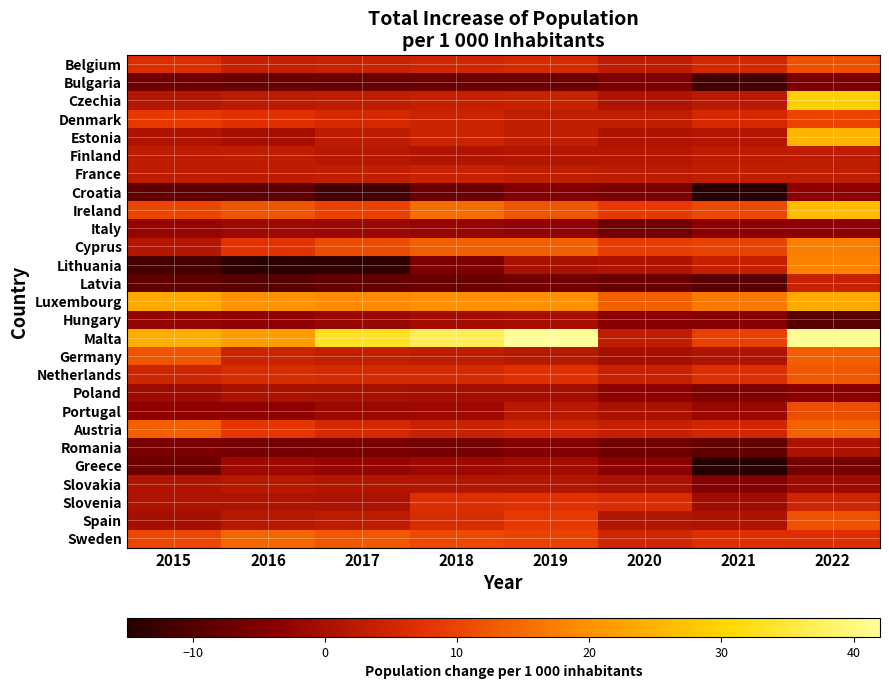

At how many categories does at least one series exceed 25?

4